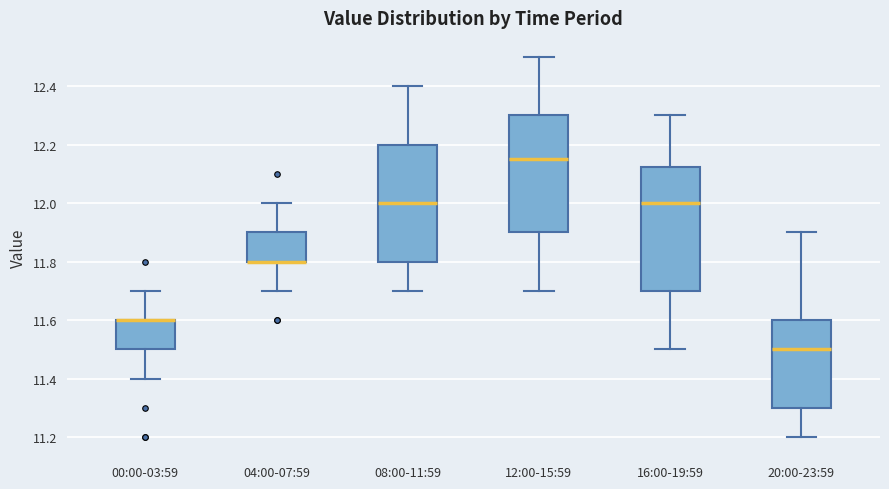

Reading left to right, read every box against the y-axis: the position of its median line, the range the box covers, and the ends of its whiskers. The values are not printed on the chart, so give them approximately, as read against the axis.

00:00-03:59: median 11.60 (drawn on the box's upper edge), box 11.50 to 11.60, whiskers 11.40 to 11.70
04:00-07:59: median 11.80 (drawn on the box's lower edge), box 11.80 to 11.90, whiskers 11.70 to 12.00
08:00-11:59: median 12.00, box 11.80 to 12.20, whiskers 11.70 to 12.40
12:00-15:59: median 12.16, box 11.90 to 12.30, whiskers 11.70 to 12.50
16:00-19:59: median 12.00, box 11.70 to 12.12, whiskers 11.50 to 12.30
20:00-23:59: median 11.50, box 11.30 to 11.60, whiskers 11.20 to 11.90